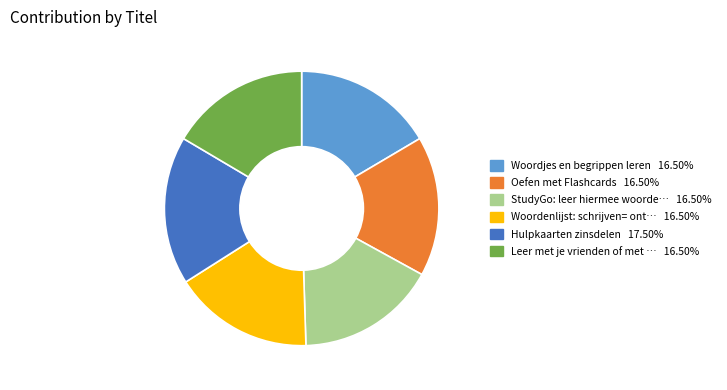

Is there any slice that represents more than half of the pie?

No